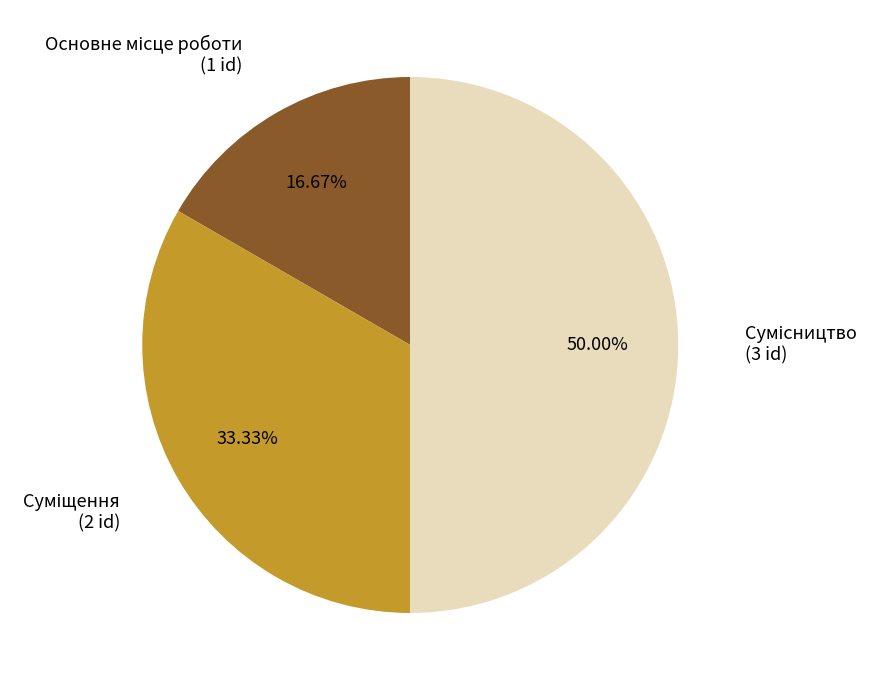

Which category has the biggest portion of the pie?

Сумісництво